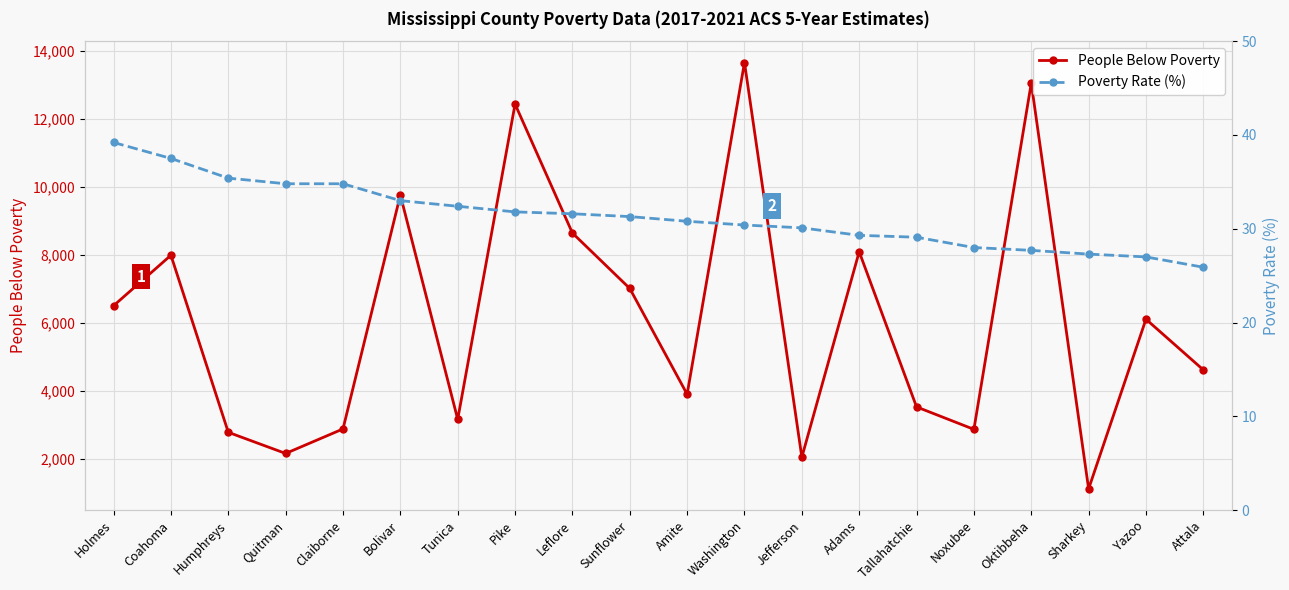

At which label does Poverty Rate (%) first exceed 31?

Holmes